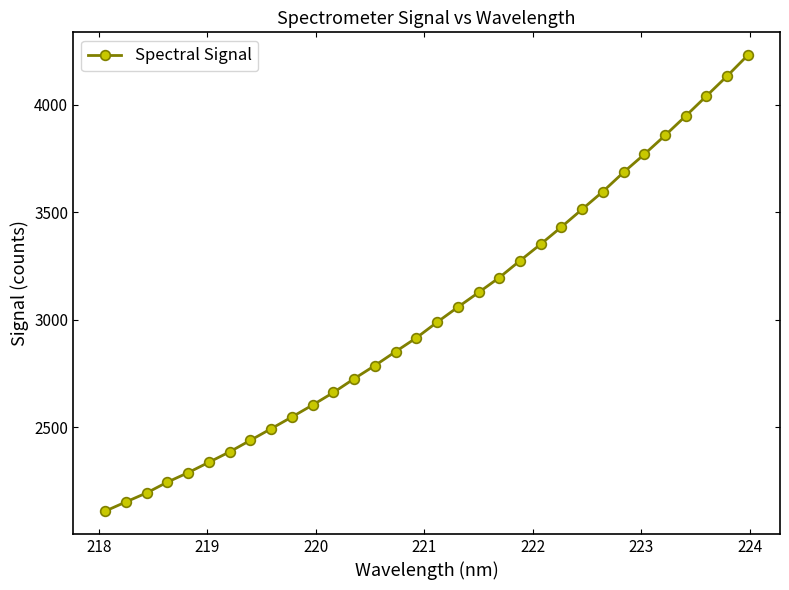

What is the greatest value displayed?

4229.5